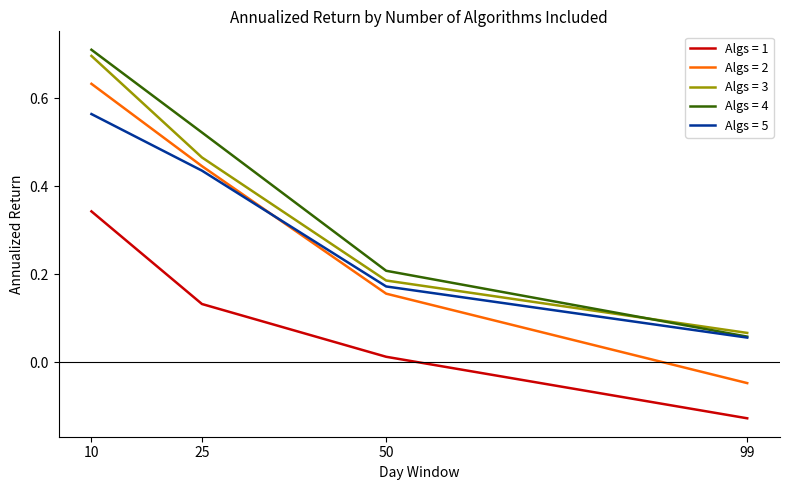

At 50, list the series in order from largest to smallest.

Algs = 4, Algs = 3, Algs = 5, Algs = 2, Algs = 1